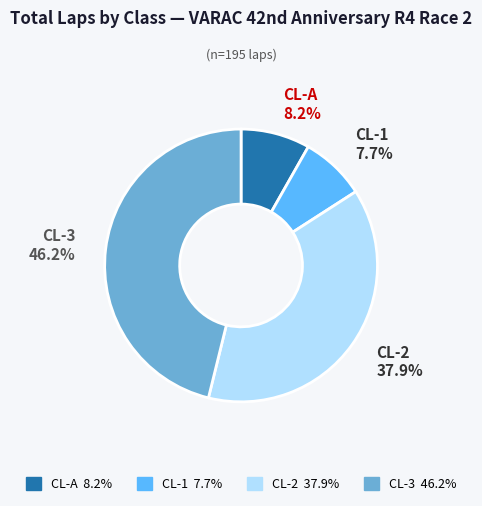

To the nearest percent, what is the difference between the largest and smallest slice percentages?

38%